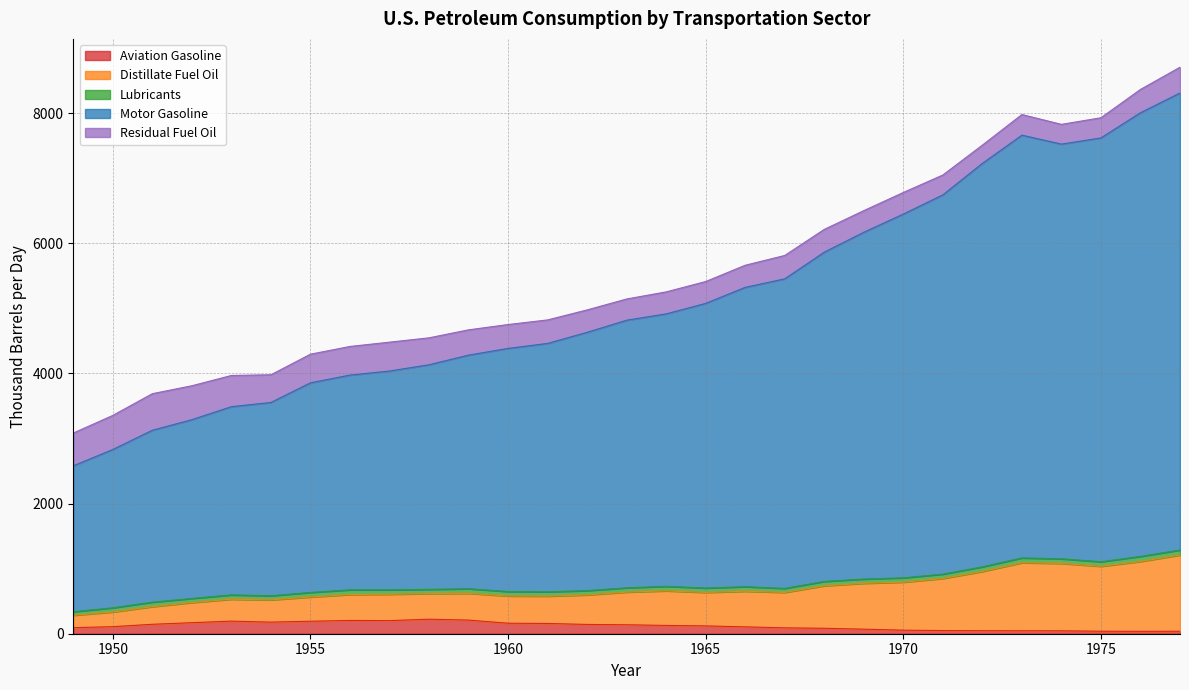

Between 1959 and 1956, which is larger?

1959